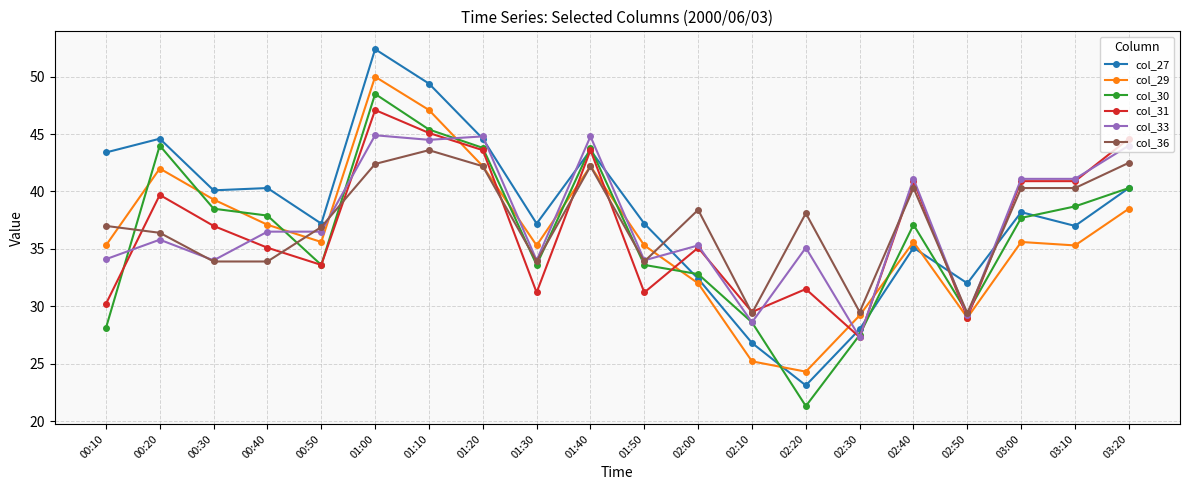

The value of col_31 at 01:20 is 43.6. True or false?

True